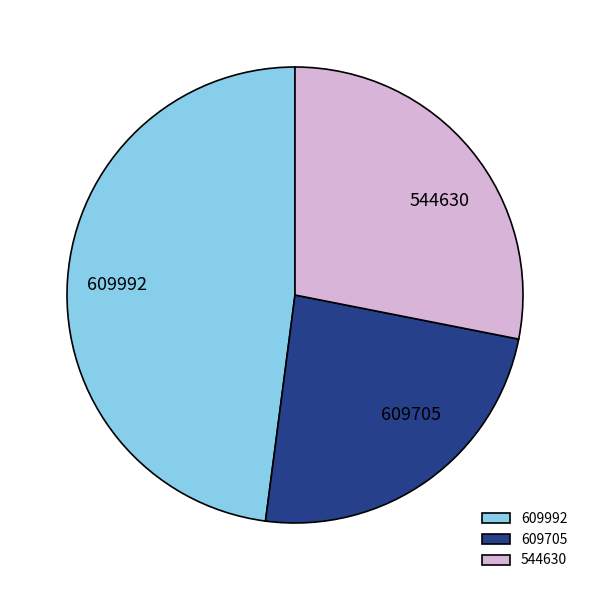

Which category has the smallest portion of the pie?

609705